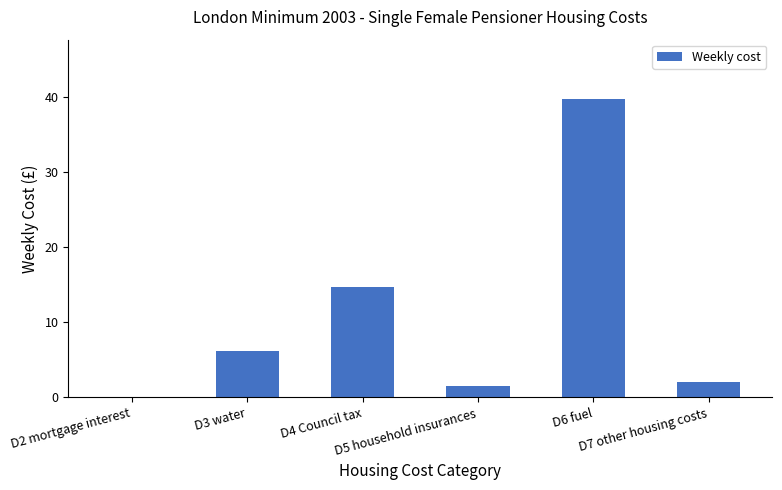

Approximately how many times larger is the value at D6 fuel compared to D4 Council tax?

2.7